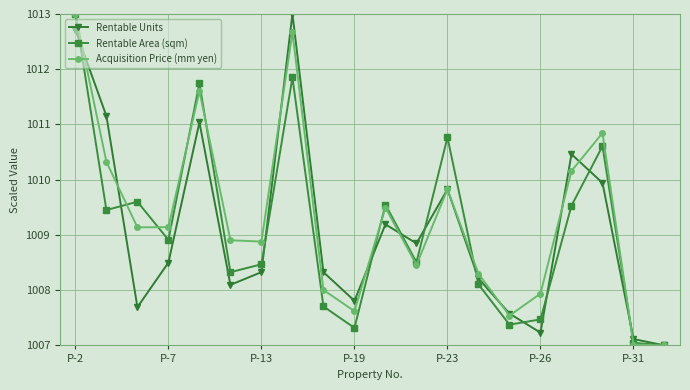

What is the value of the Rentable Units point at the 5th from the left?

1011.0